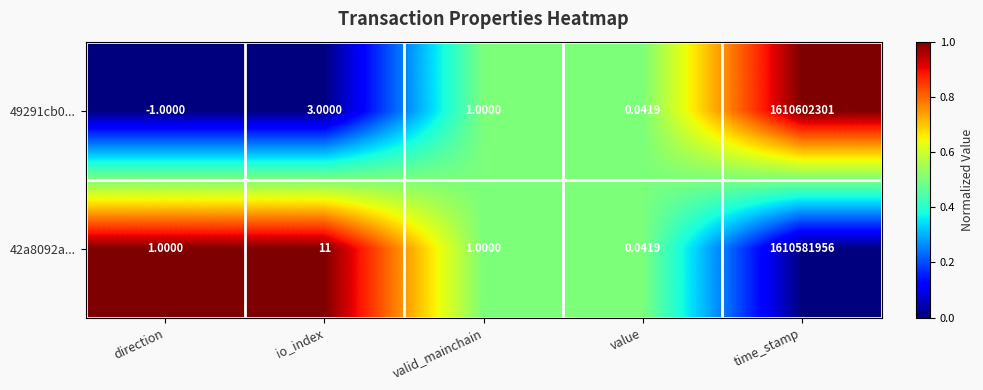

At which label does 49291cb0... reach its peak?

time_stamp